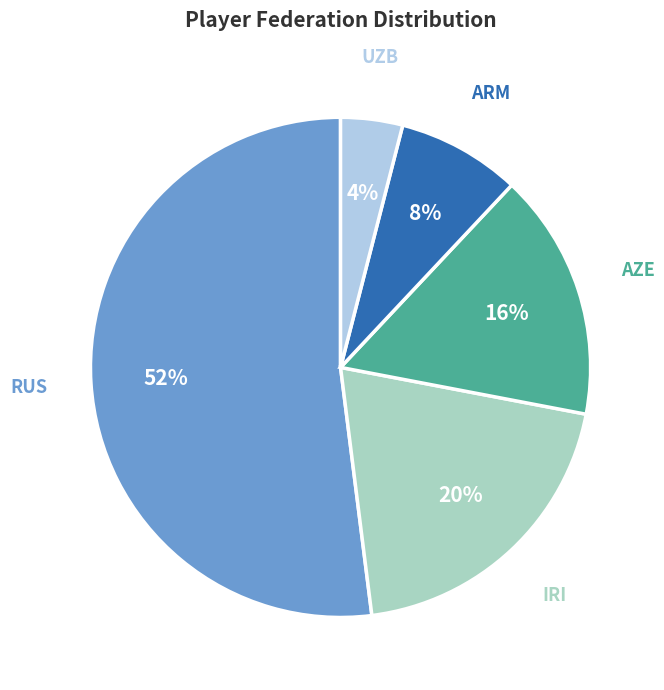

To the nearest percent, what is the difference between the RUS and ARM slice percentages?

44%